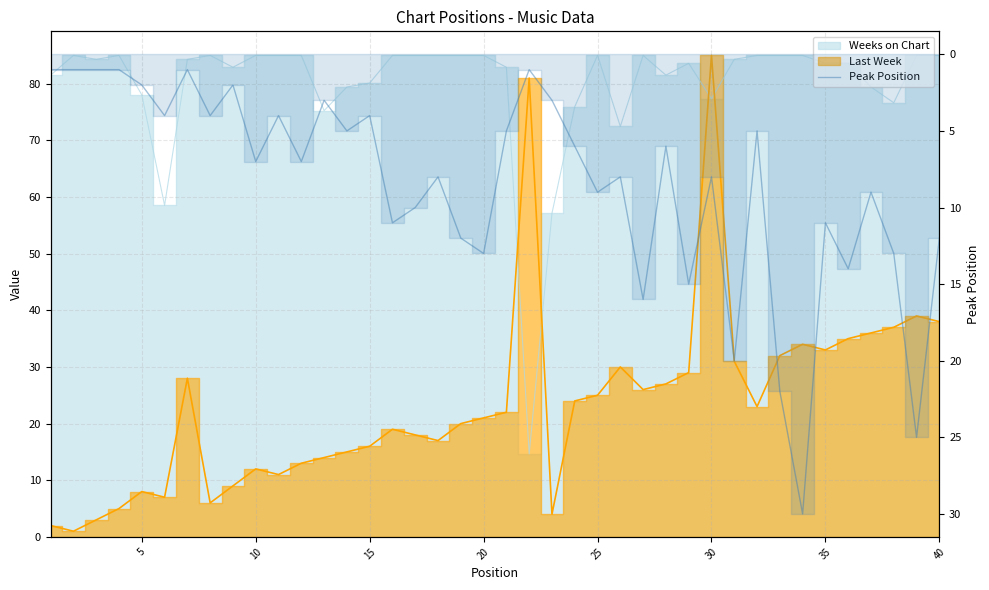

How many points are lower than both their immediate neighbors (excluding endpoints)?

13